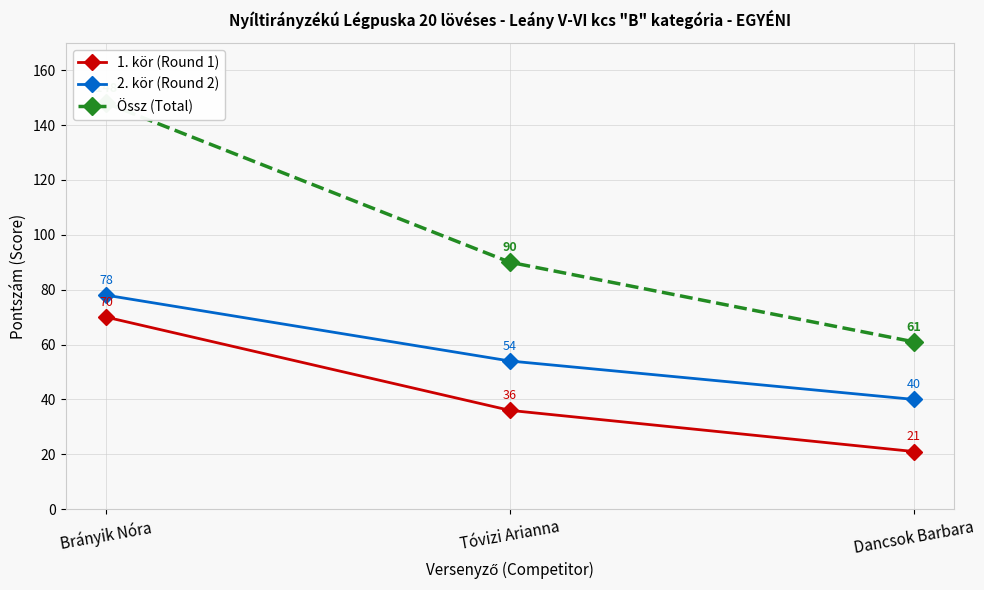

Which series has the largest total across all categories?

Össz (Total)